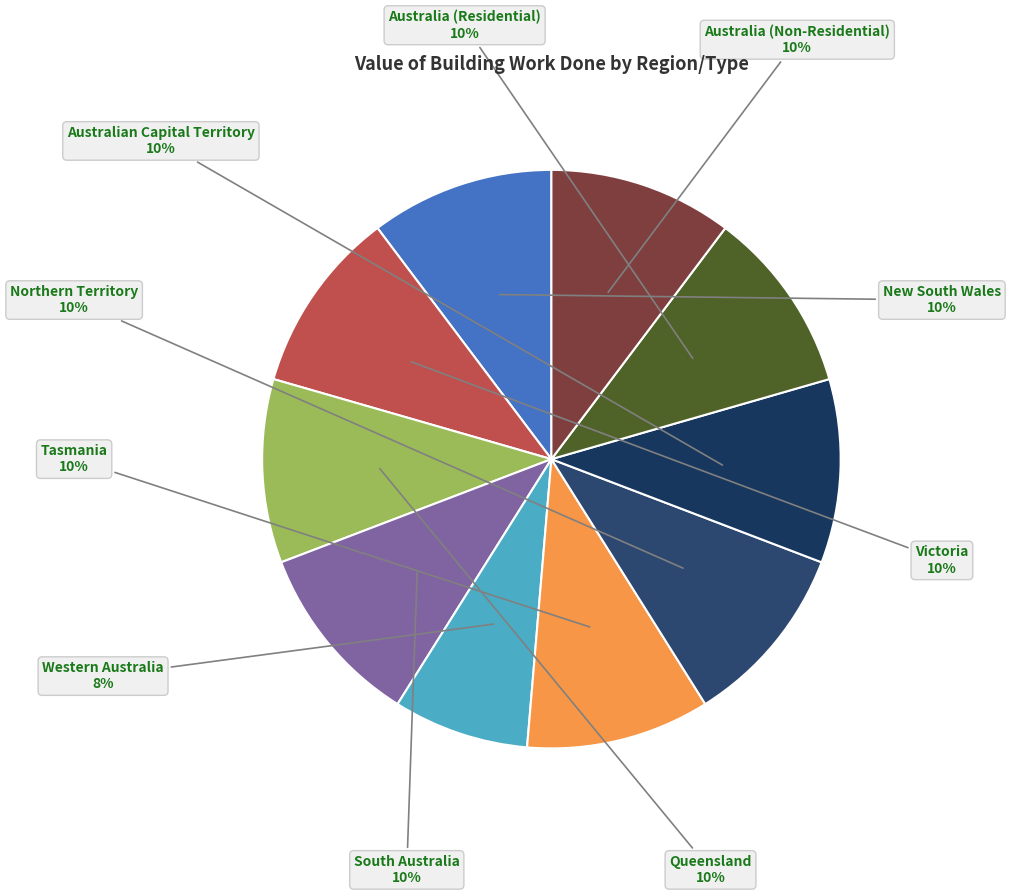

Does South Australia represent more than half of the total?

No